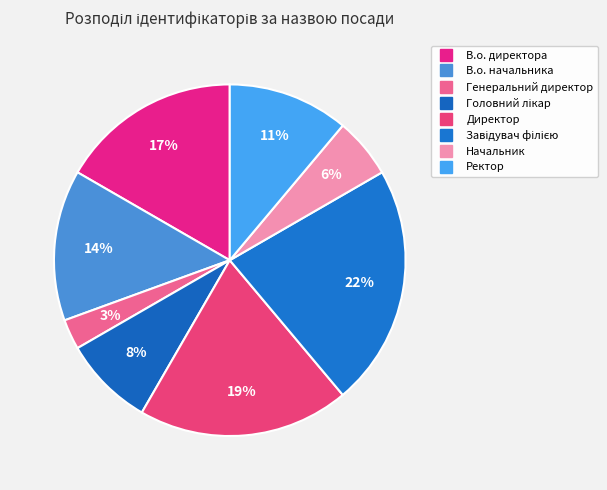

How many slices are in this pie chart?

8